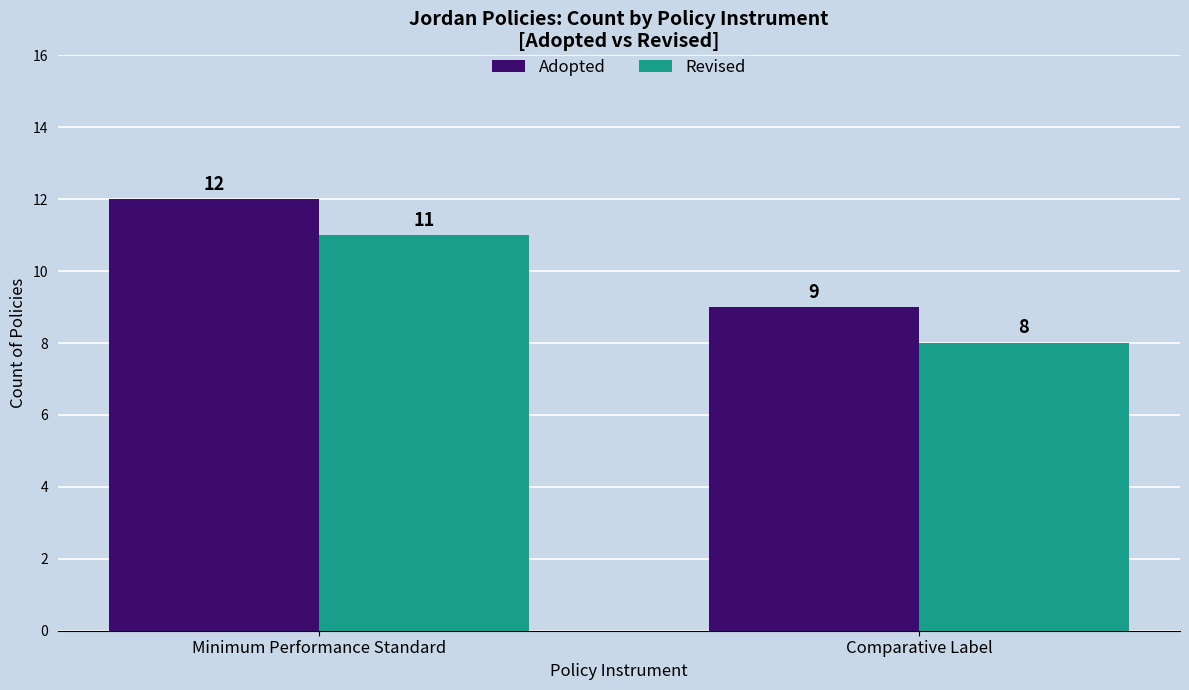

Is it true that Adopted equals 3 at Minimum Performance Standard?

False